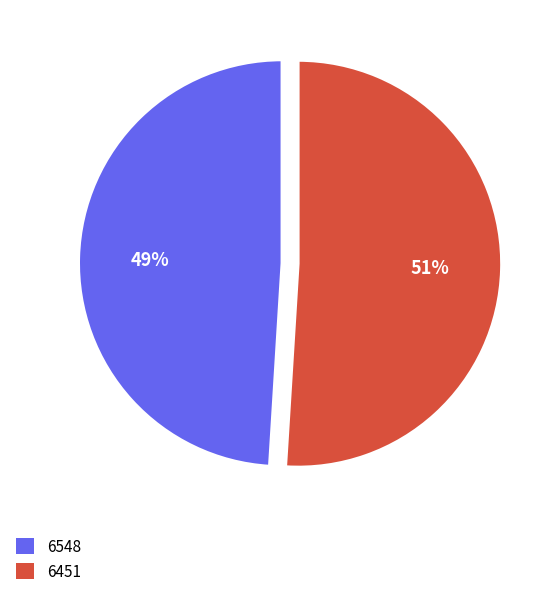

To the nearest percent, what is the difference between the largest and smallest slice percentages?

2%